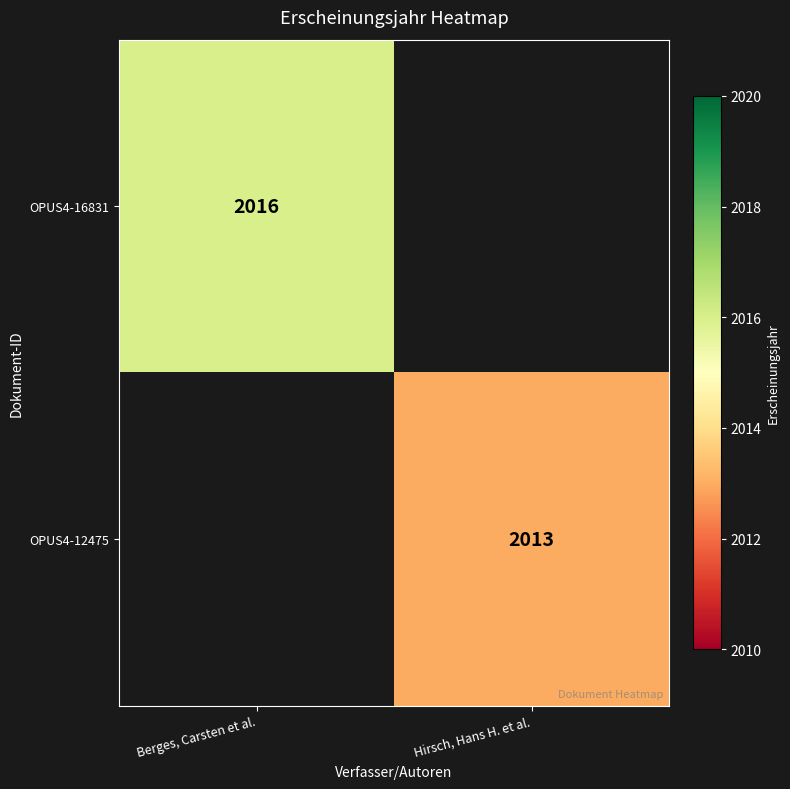

At which category is the sum across all series the highest?

Berges, Carsten et al.